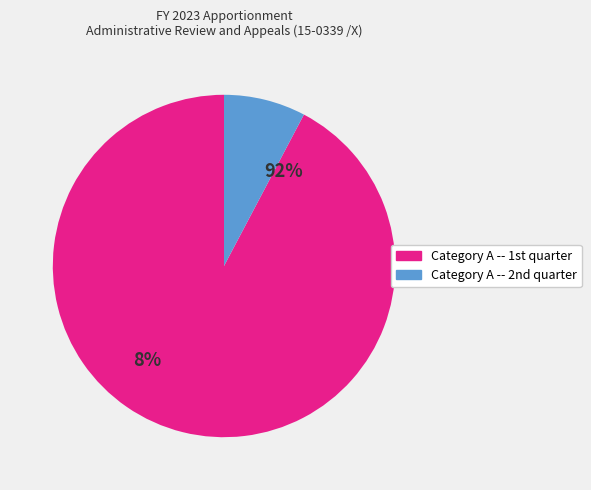

Which category accounts for the majority?

Category A -- 1st quarter